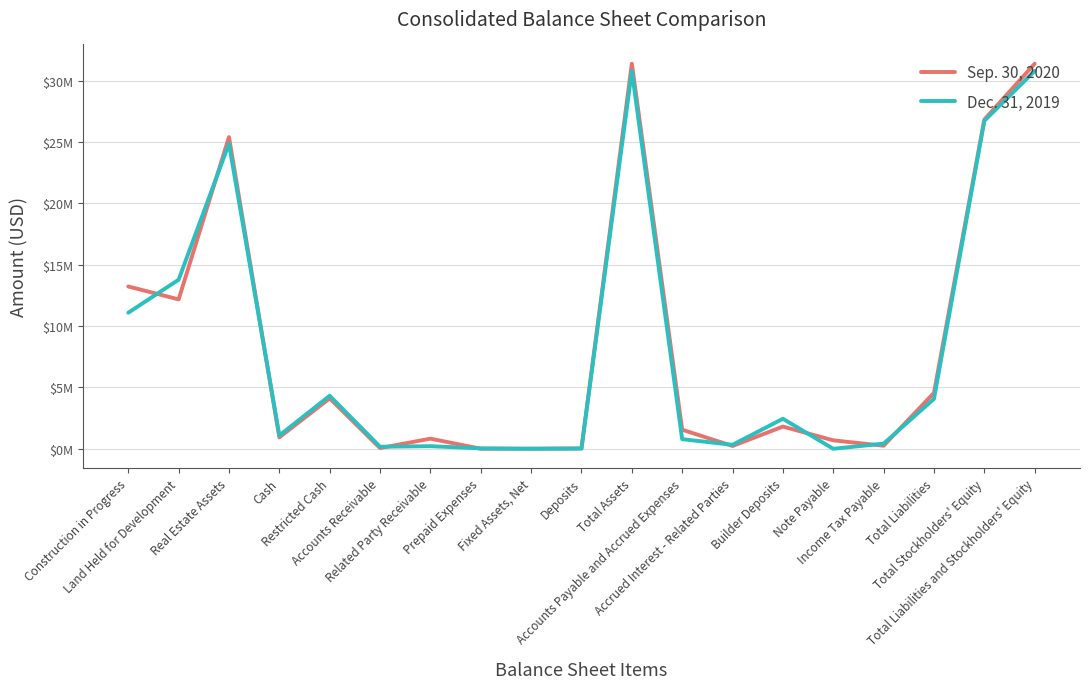

Does the chart display data point markers on the line(s)?

No